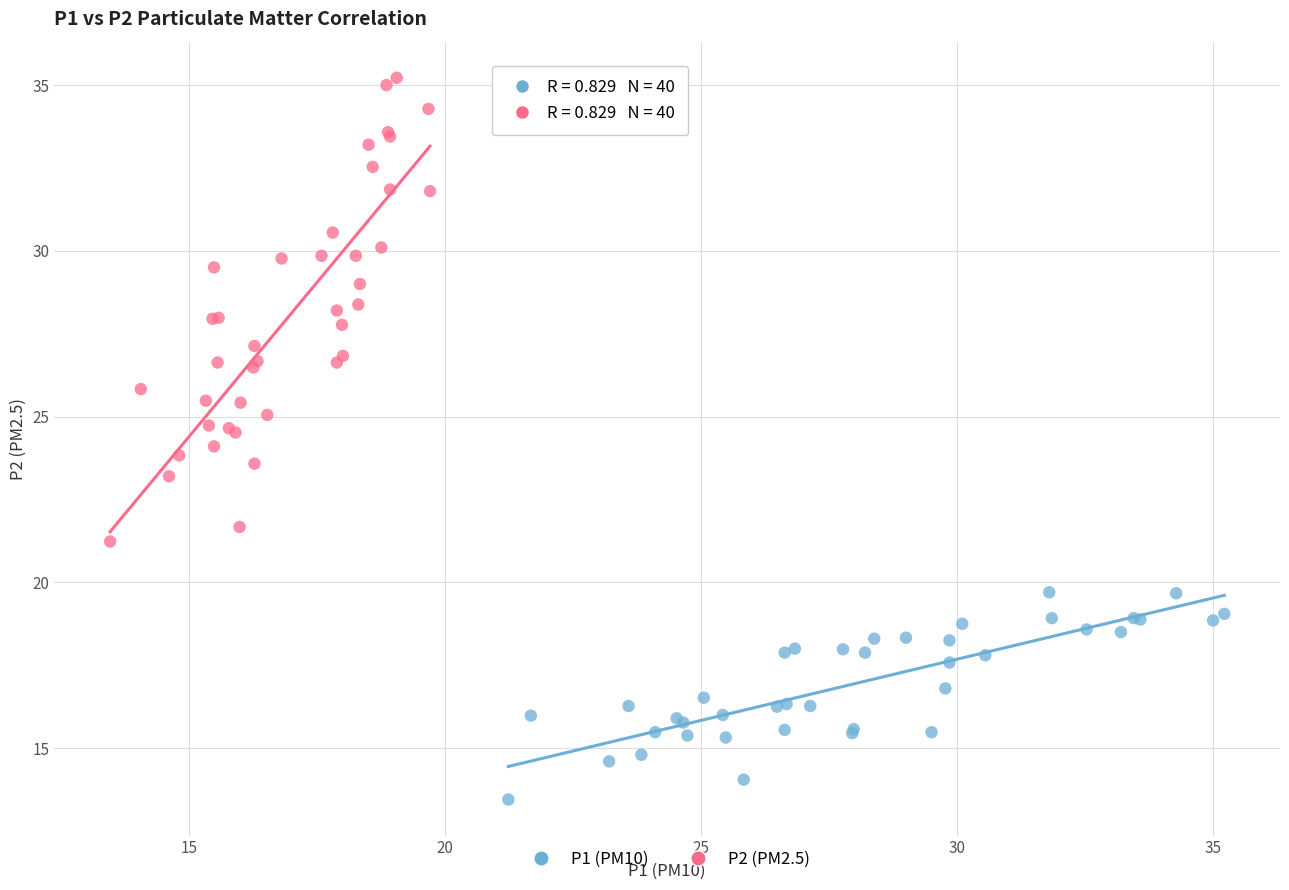

Which series reaches the minimum Y coordinate?

P1 (PM10)